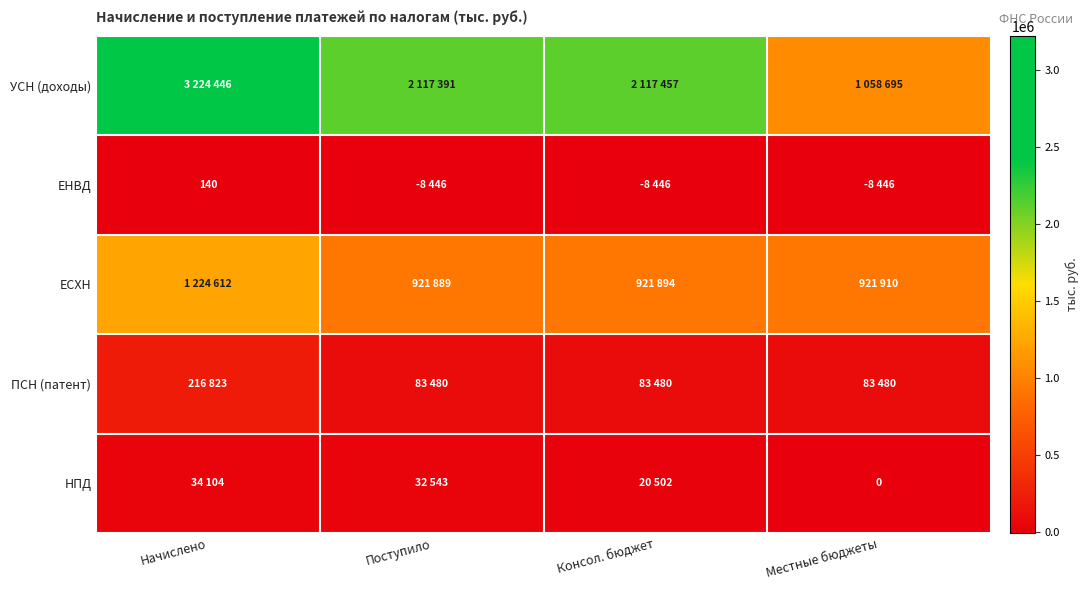

What is the minimum value shown in the chart?

-8446